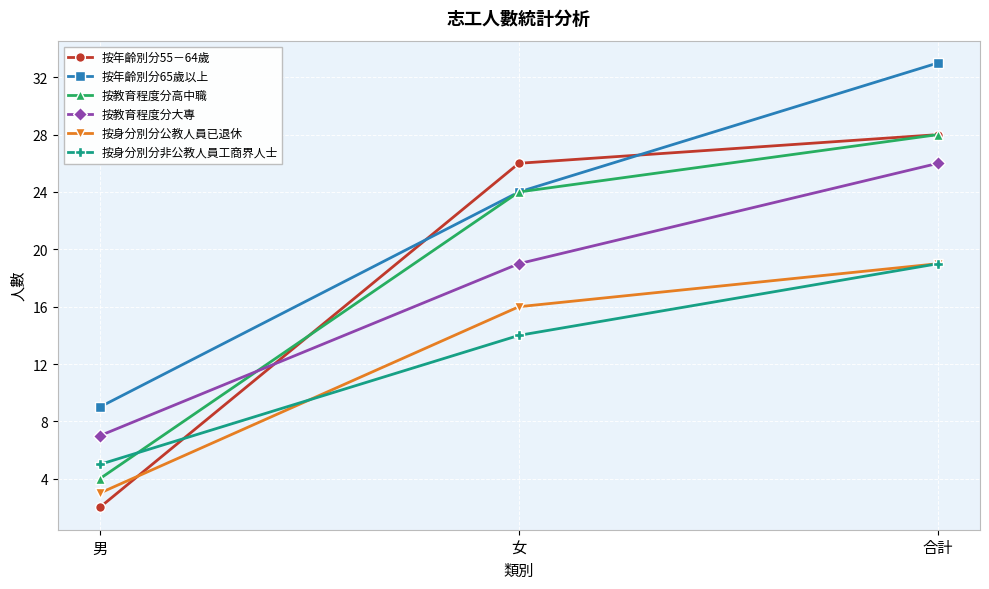

Between 男 and 合計, which series saw the biggest shift?

按年齡別分55－64歲